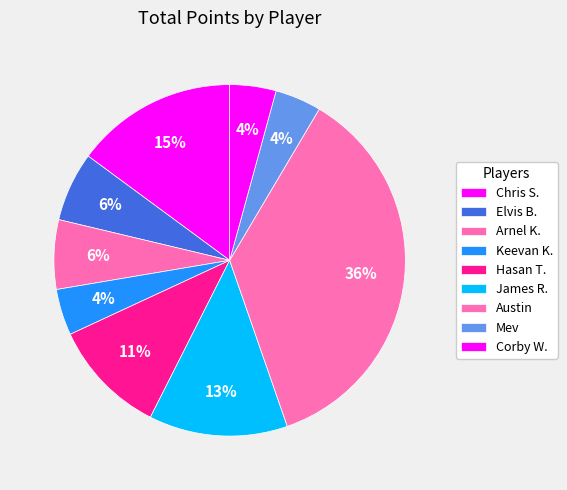

Between Chris S. and Corby W., which is larger?

Chris S.